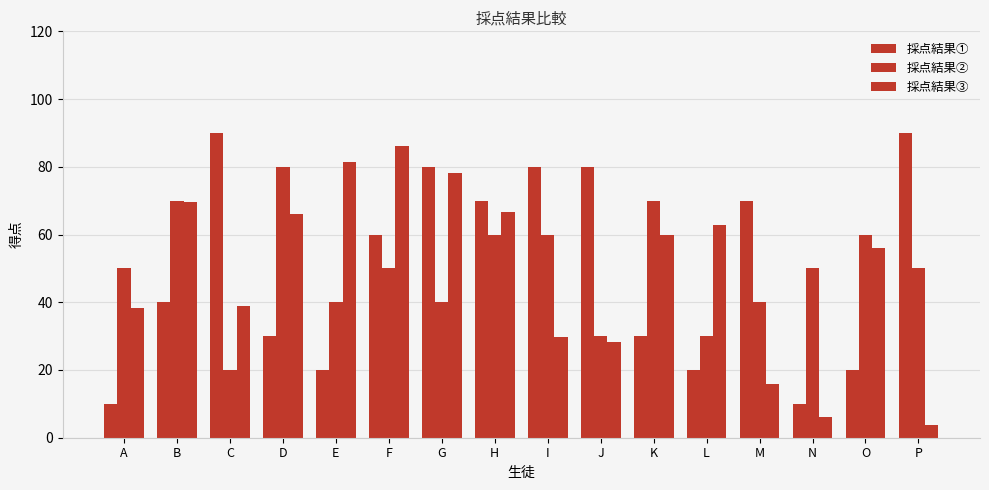

Does the chart contain stacked bars?

No